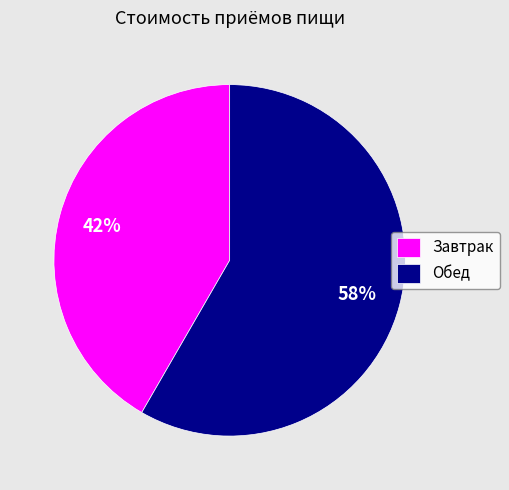

How many segments does this pie chart have?

2